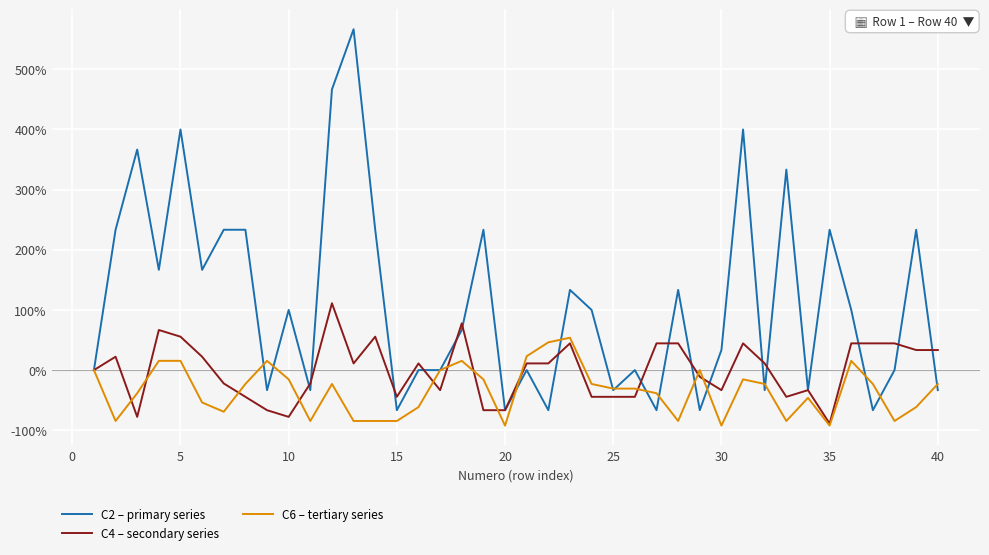

True or false: C4 – secondary series and C6 – tertiary series intersect in this chart.

True